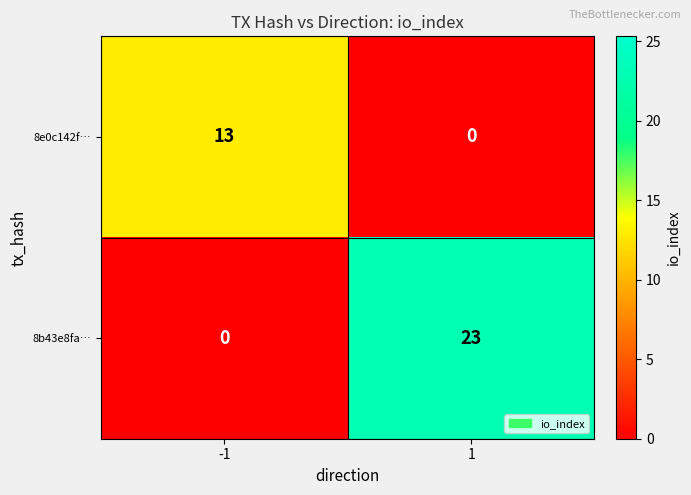

At how many categories does at least one series exceed 1?

2